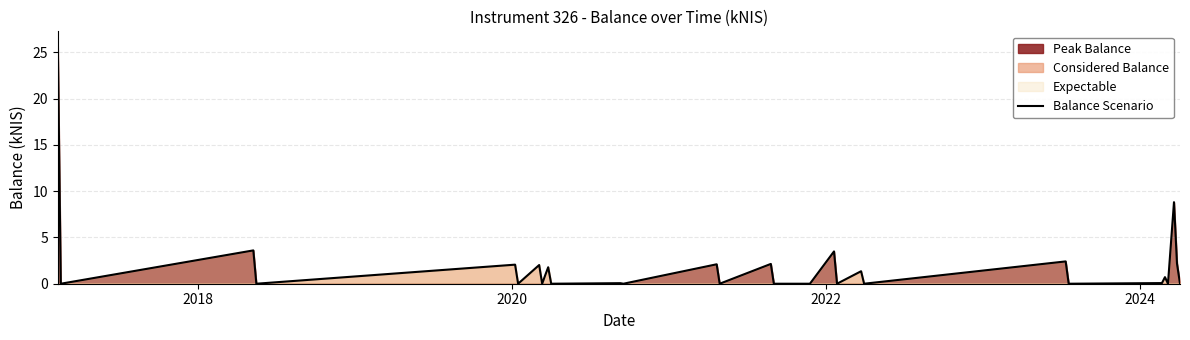

How many lines are shown in the chart?

1